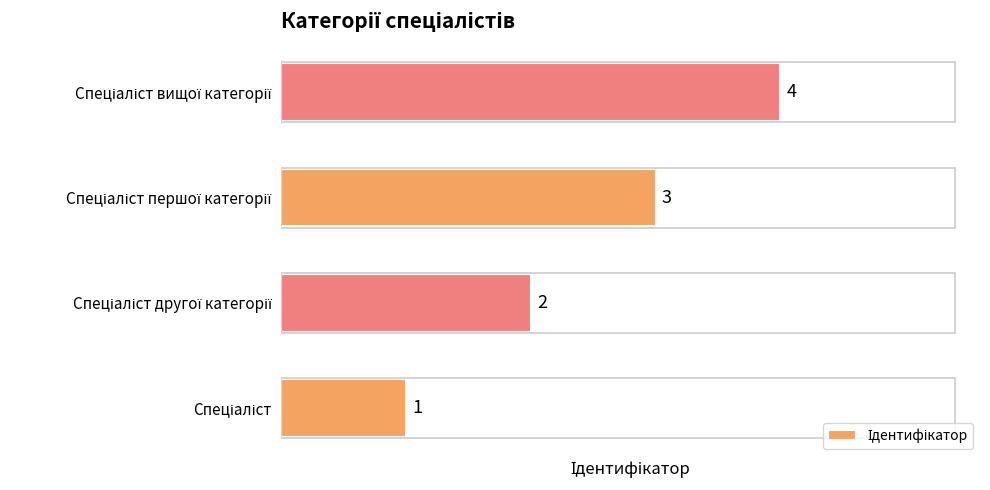

Are the bars grouped side by side (vs. stacked)?

No